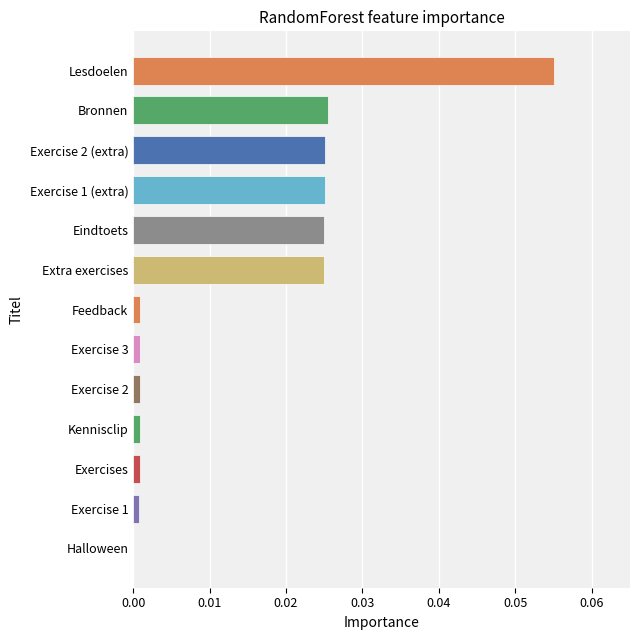

Is it true that the value at Exercise 1 (extra) is 0.0?

True